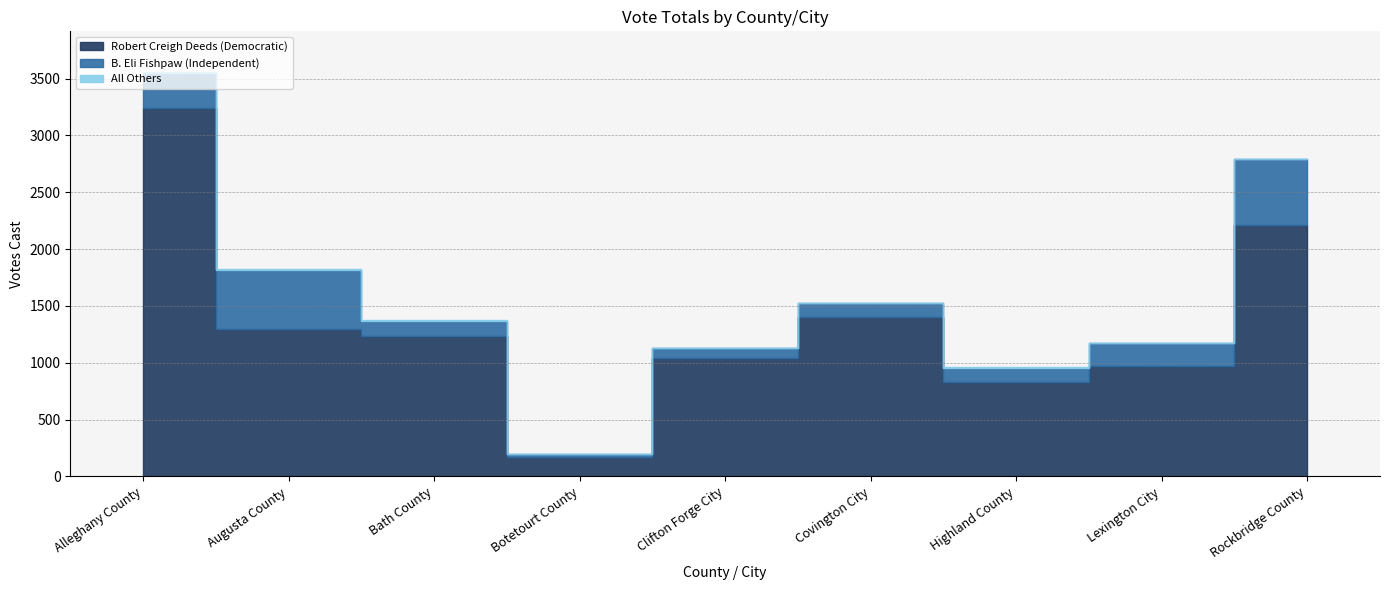

What position from the right is Bath County?

7